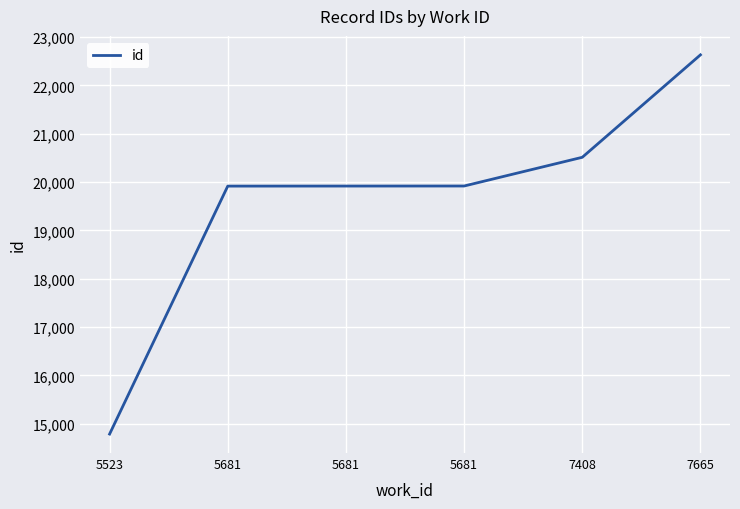

Count the number of data series in this chart.

1